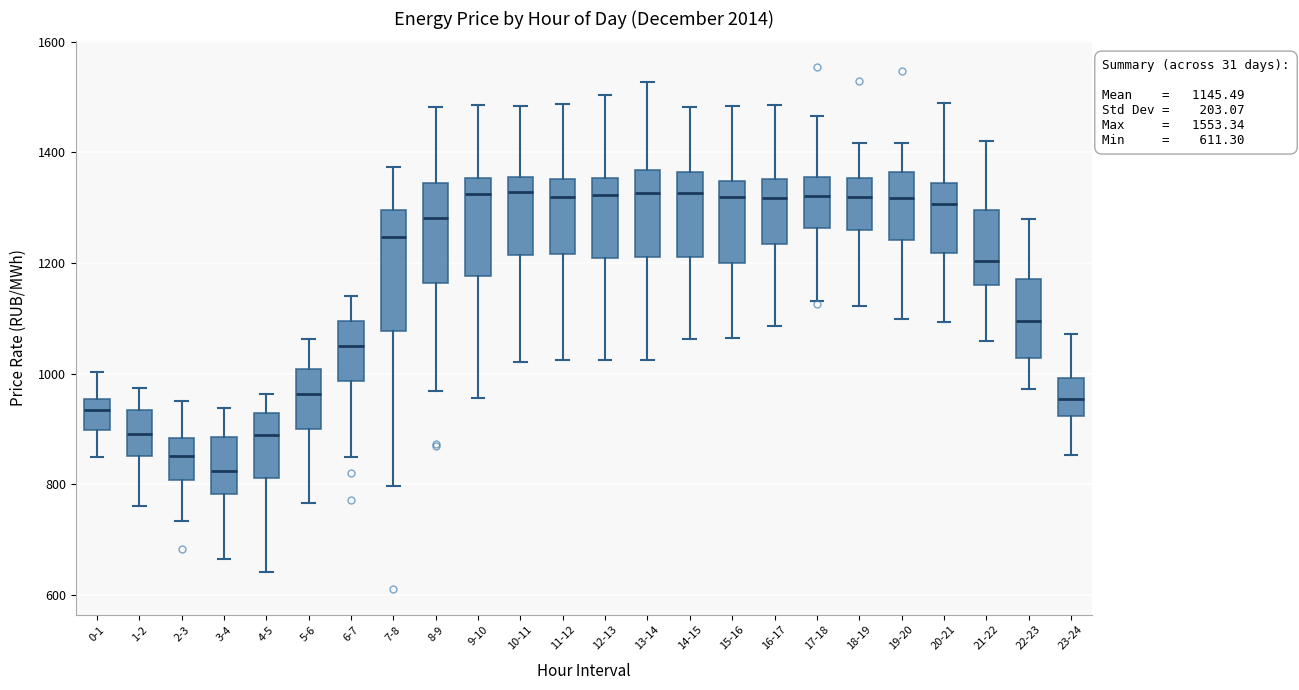

Which box is the tallest, from its lower edge to its upper edge?

7-8